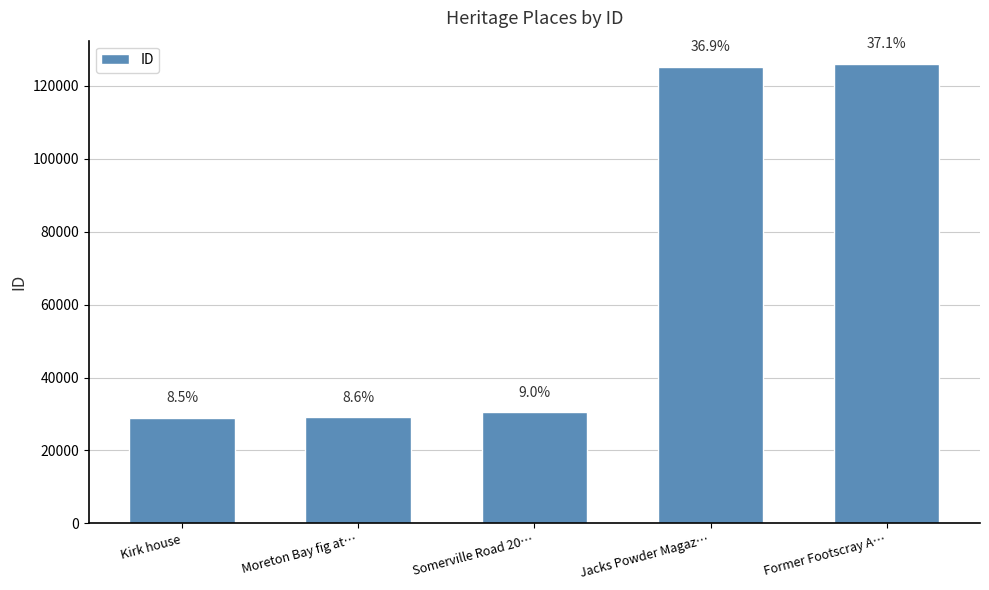

At which category does the chart reach its minimum across all series?

Kirk house